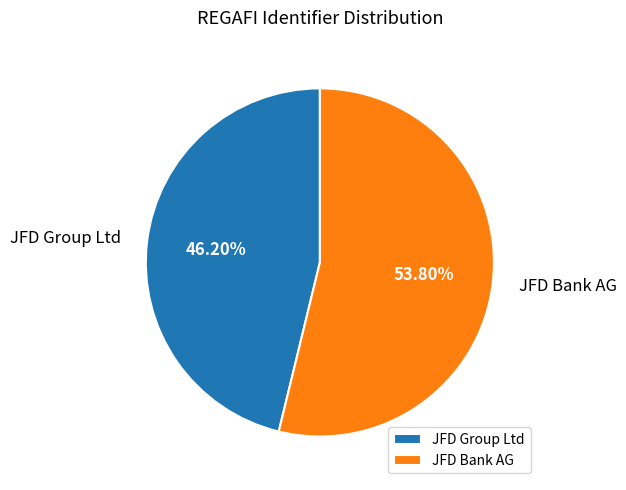

To the nearest percent, what is the difference between the largest and smallest slice percentages?

8%